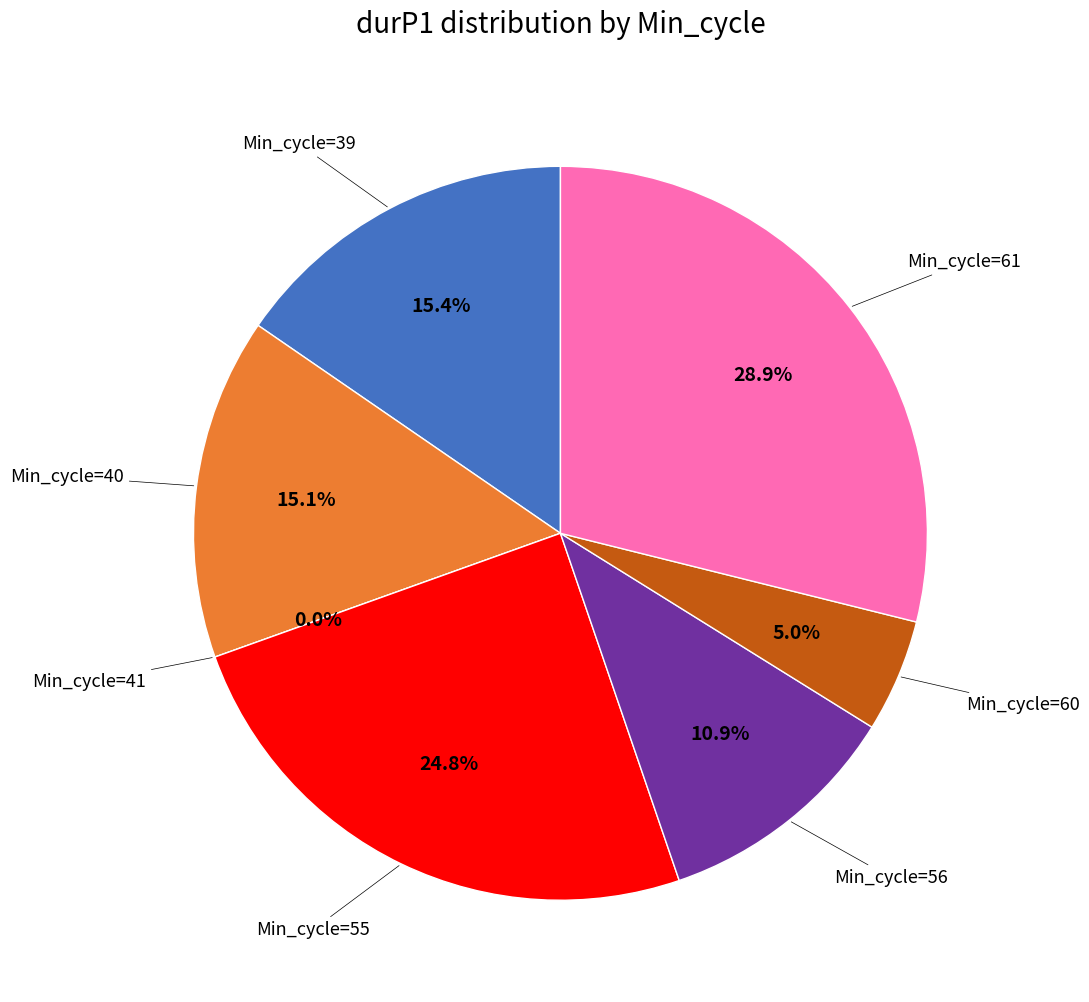

To the nearest percent, what is the average slice percentage?

14%